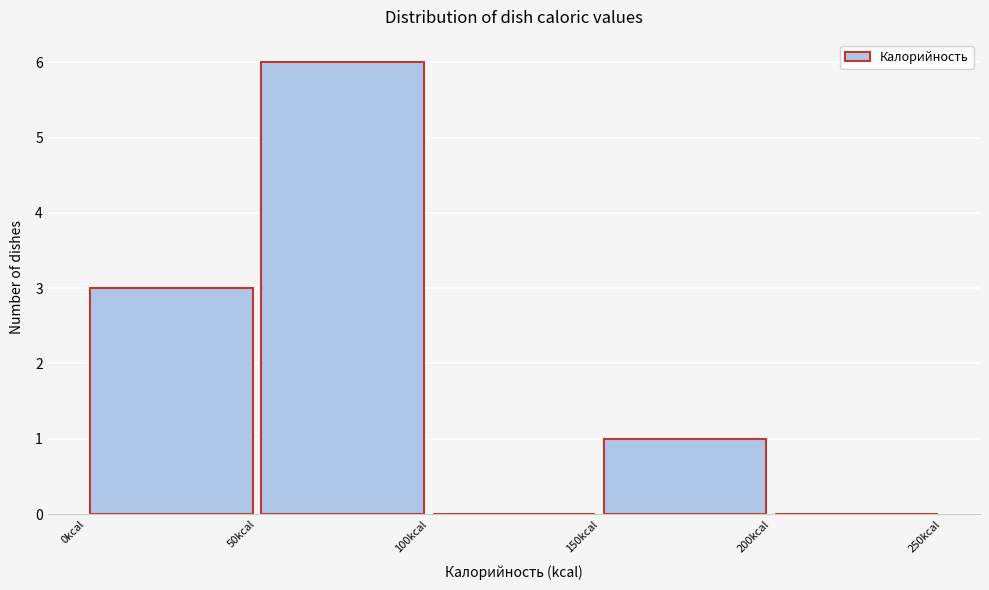

What is the height of the bar covering 0 to 50 on the x-axis? The values are not printed on the chart, so give them approximately, as read against the axis.

3